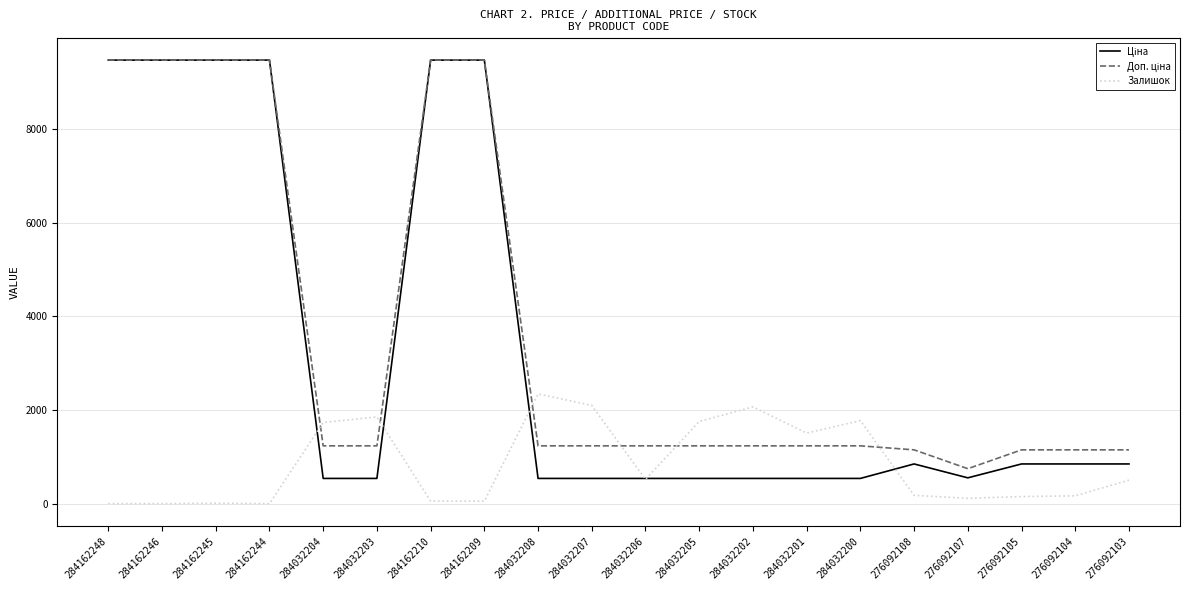

What is the total value across all series at 284032204?

3508.4